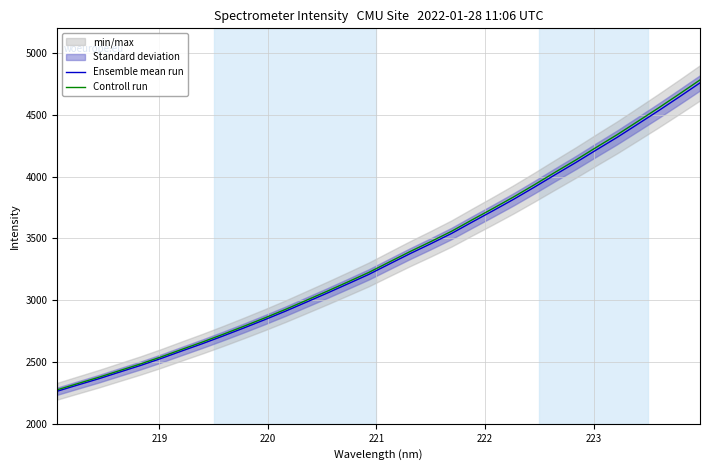

True or false: Controll run and Ensemble mean run intersect in this chart.

False